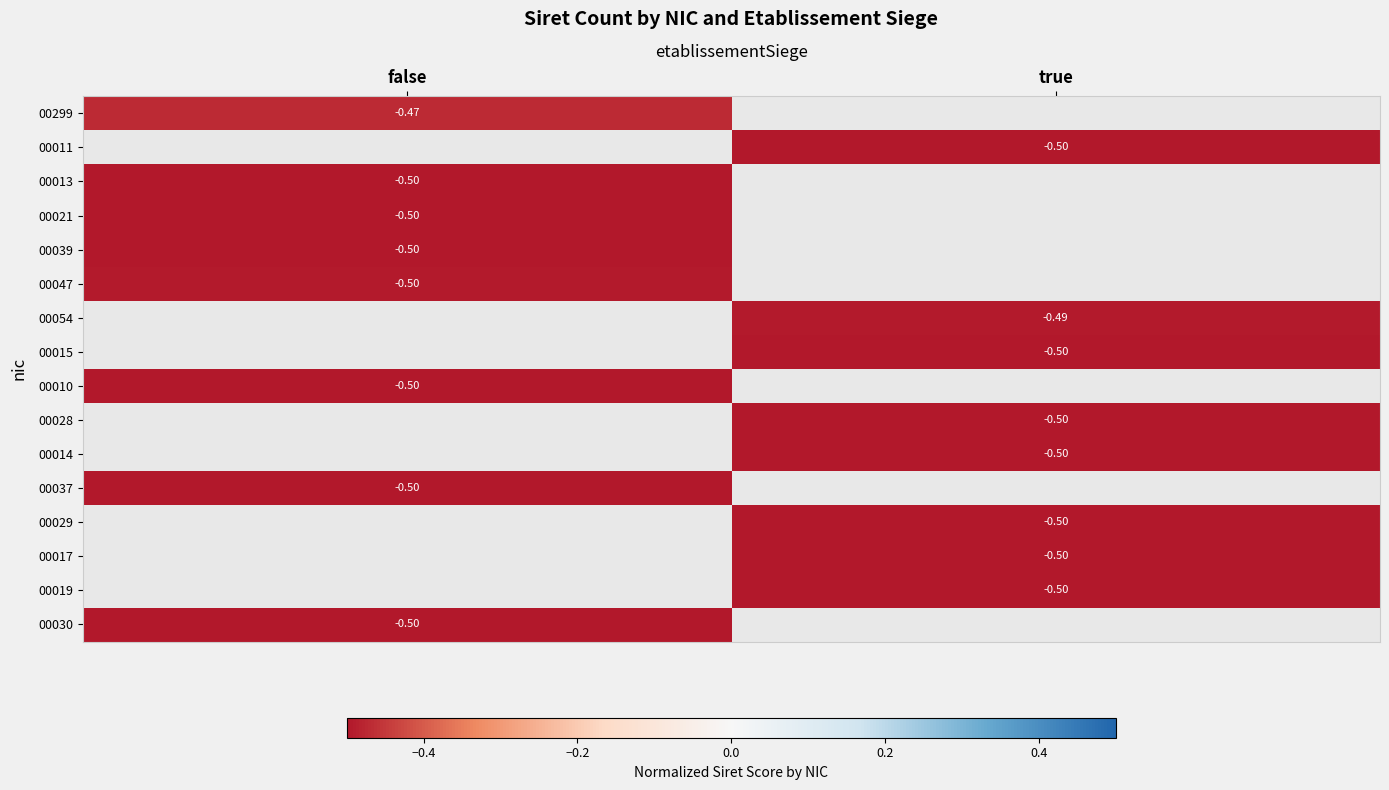

Rank the categories by 00030 value from highest to lowest.

false, true